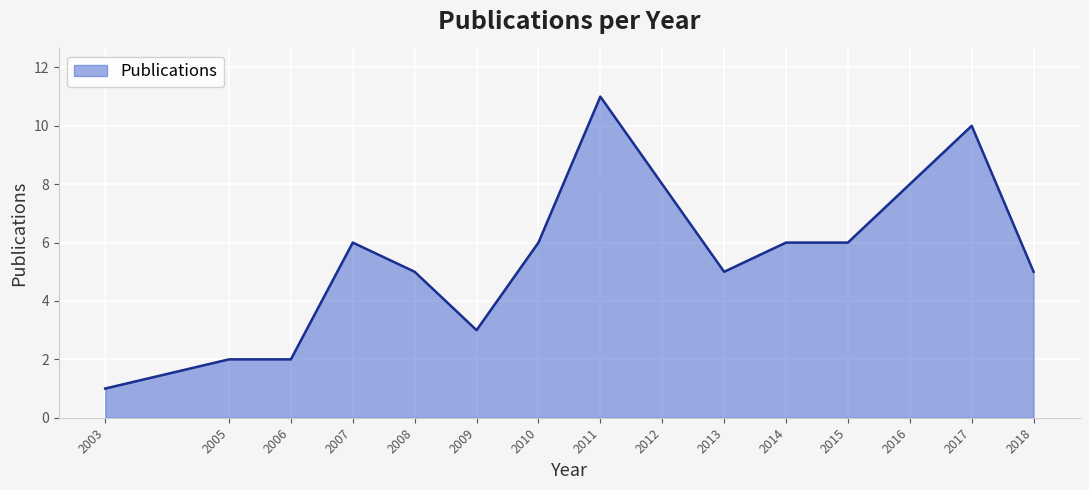

What is the ratio of the value at 2008 to the value at 2015?

0.8